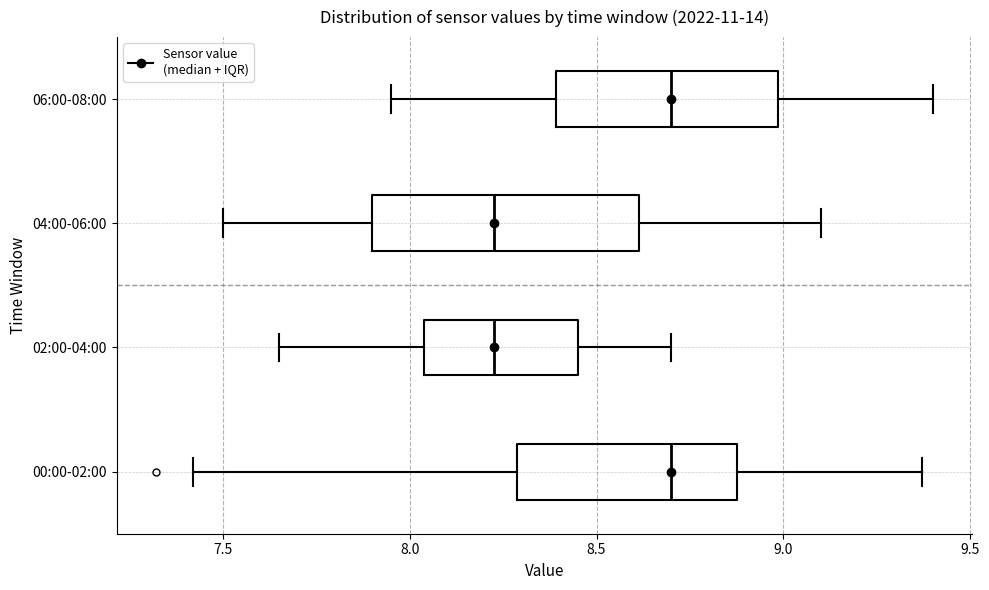

Reading bottom to top, read every box against the x-axis: the position of its median line, the range the box covers, and the ends of its whiskers. The values are not printed on the chart, so give them approximately, as read against the axis.

00:00-02:00: median 8.70, box 8.30 to 8.90, whiskers 7.40 to 9.35
02:00-04:00: median 8.25, box 8.05 to 8.45, whiskers 7.65 to 8.70
04:00-06:00: median 8.25, box 7.90 to 8.60, whiskers 7.50 to 9.10
06:00-08:00: median 8.70, box 8.40 to 9.00, whiskers 7.95 to 9.40